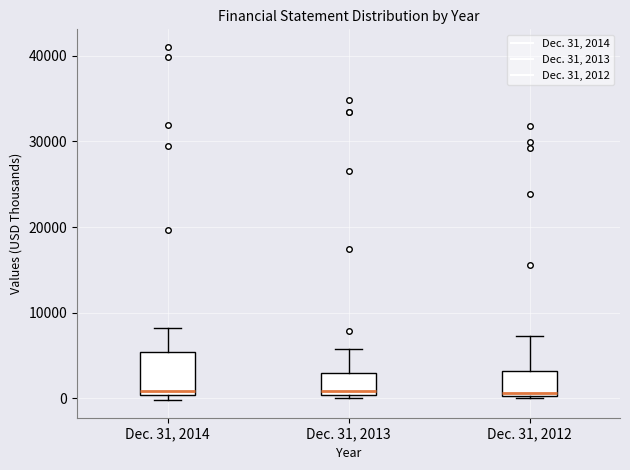

Comparing the boxes themselves (not the whiskers), which one is the tallest?

Dec. 31, 2014